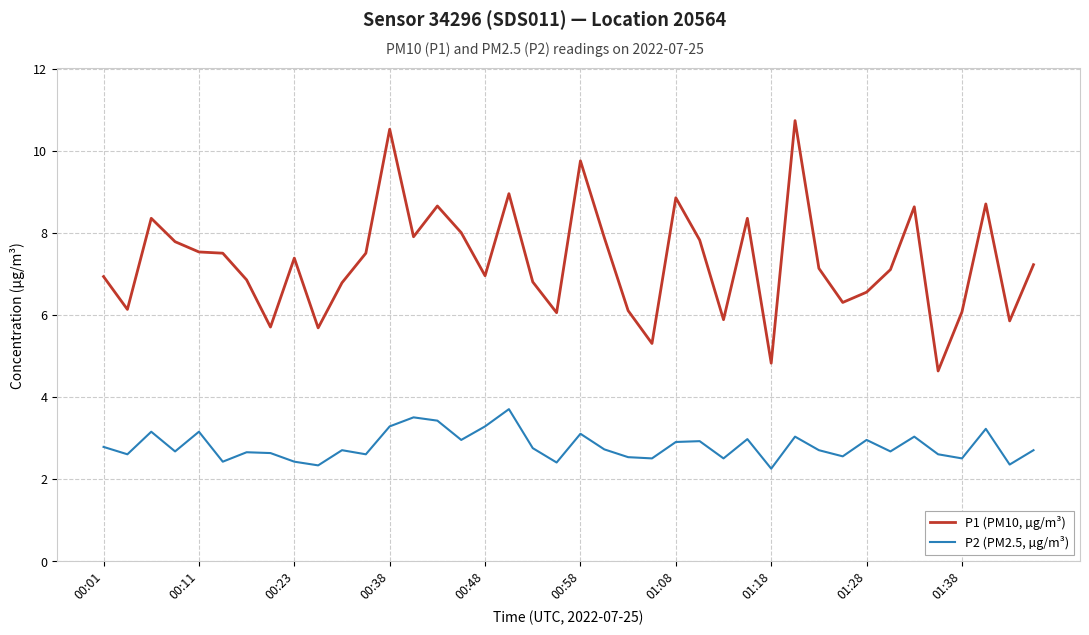

True or false: P1 (PM10, µg/m³) and P2 (PM2.5, µg/m³) intersect in this chart.

False